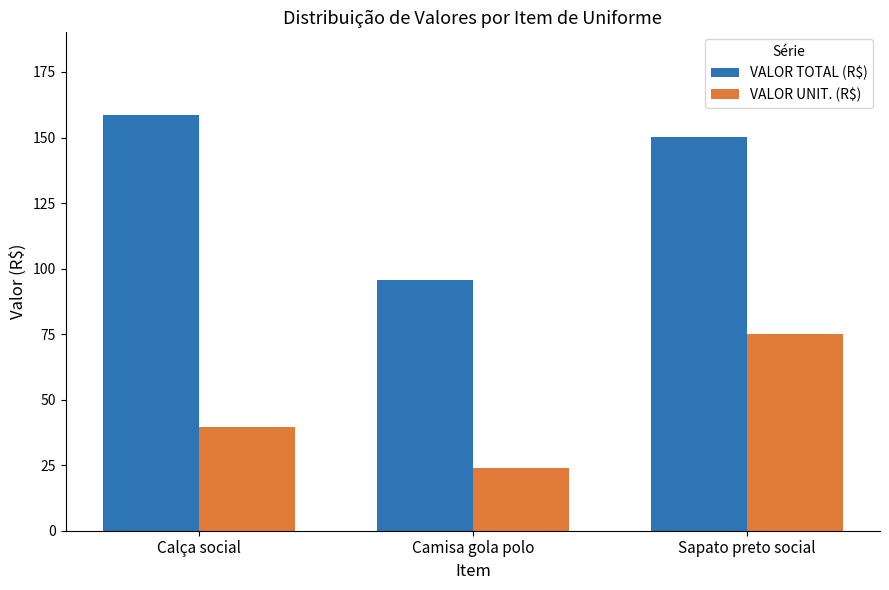

Rank the categories by VALOR TOTAL (R$) value from highest to lowest.

Calça social, Sapato preto social, Camisa gola polo